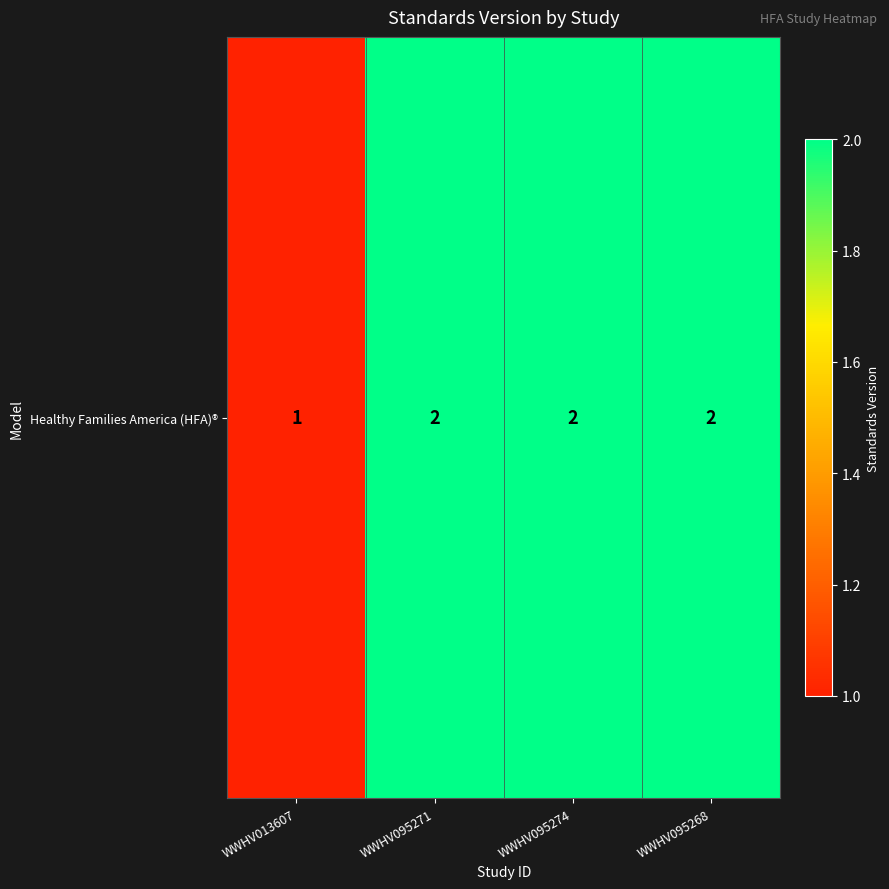

Rank the categories by value from highest to lowest.

WWHV095271, WWHV095274, WWHV095268, WWHV013607